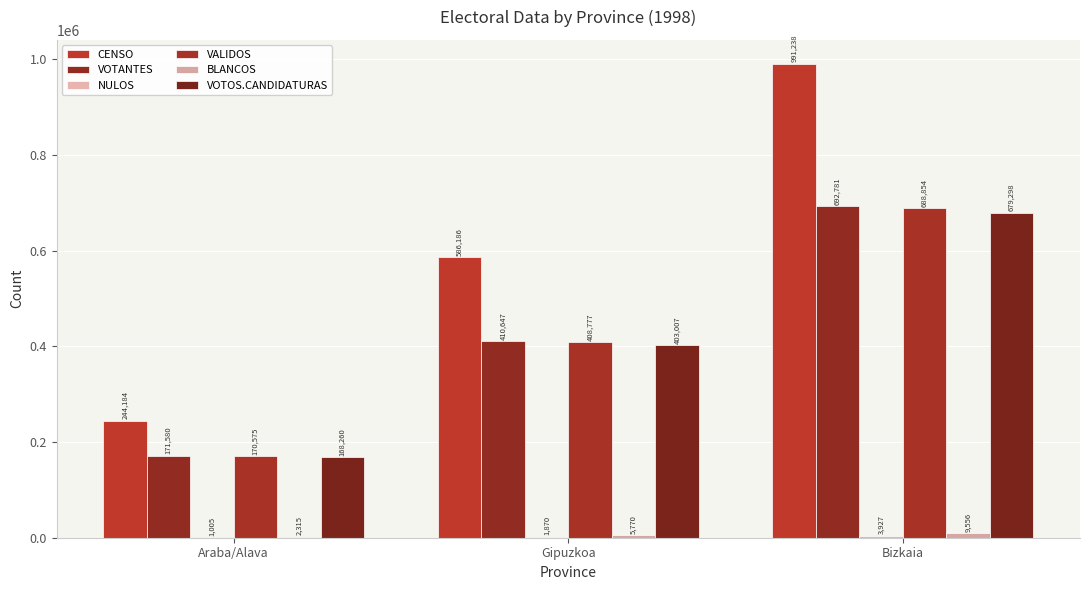

Are the bars grouped side by side (vs. stacked)?

Yes